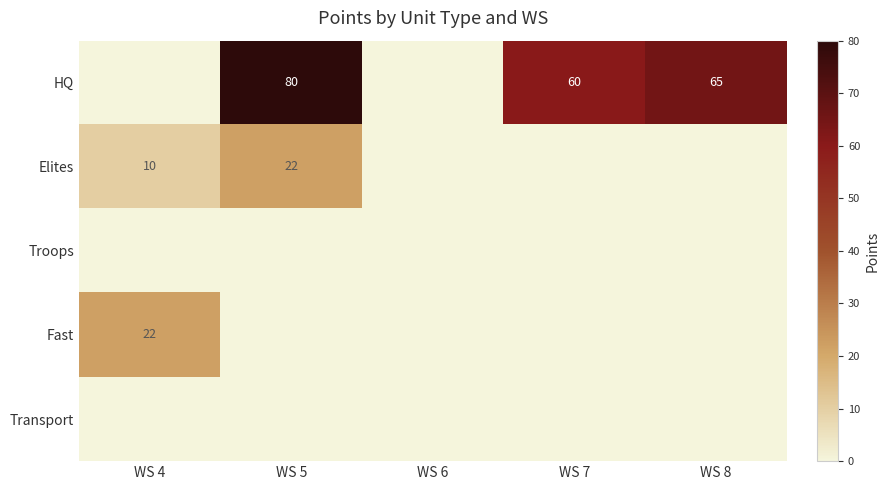

The Fast series shows 0 at WS 7. True or false?

True